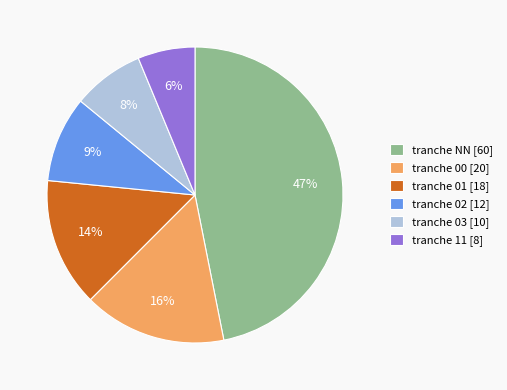

Which category has the smallest portion of the pie?

tranche 11 [8]